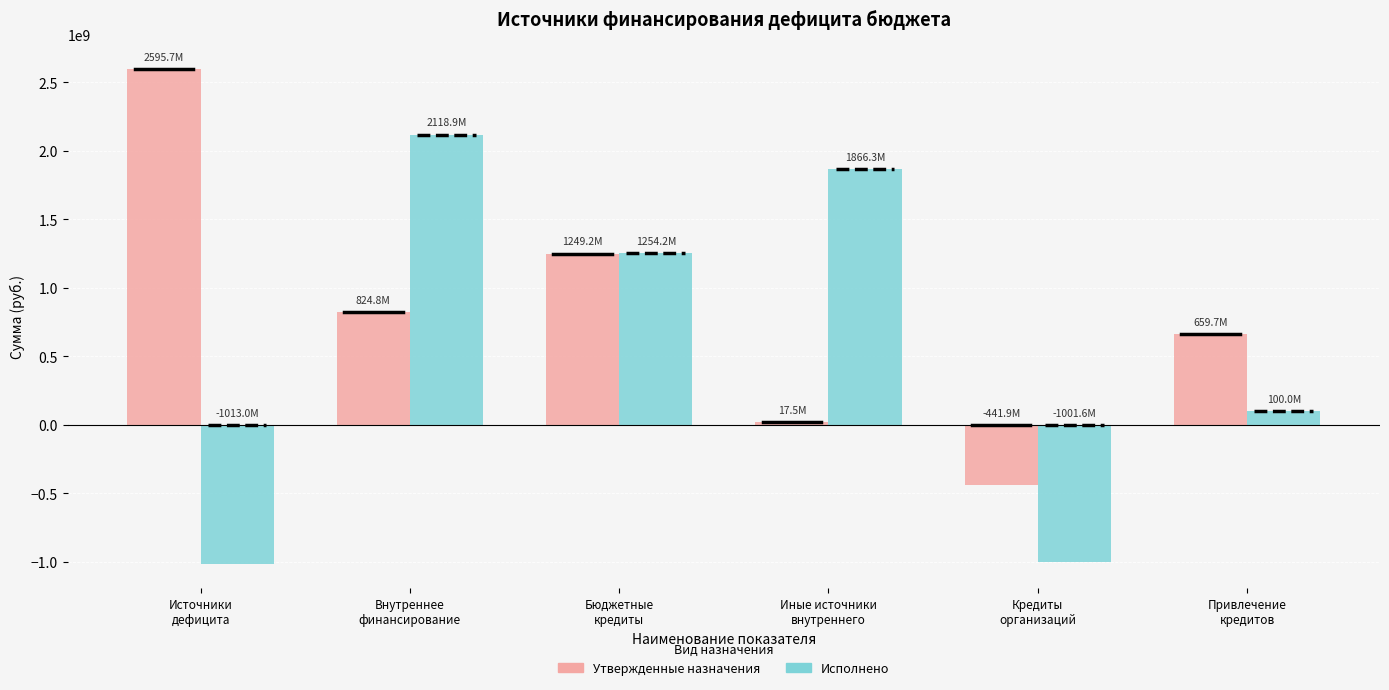

What is the label of the 1st bar from the right?

Привлечение
кредитов